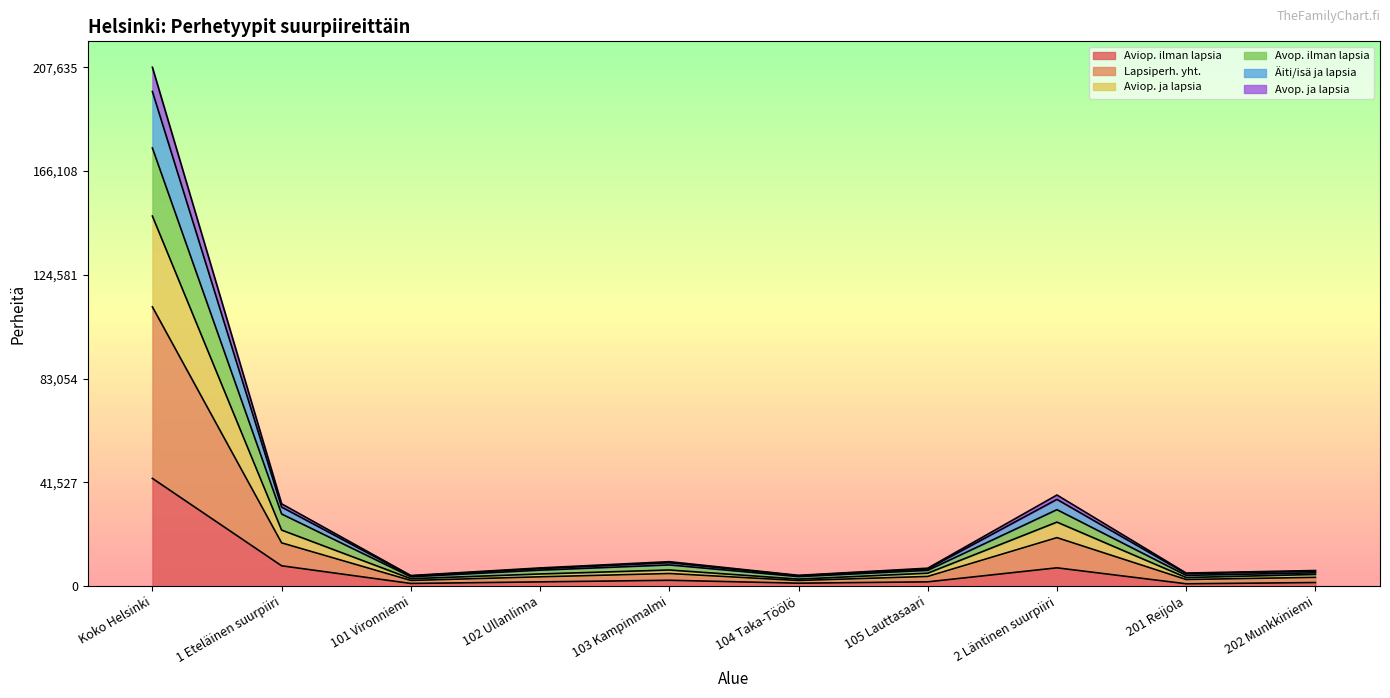

What are all the series names shown in the legend?

Aviop. ilman lapsia, Lapsiperh. yht., Aviop. ja lapsia, Avop. ilman lapsia, Äiti/isä ja lapsia, Avop. ja lapsia